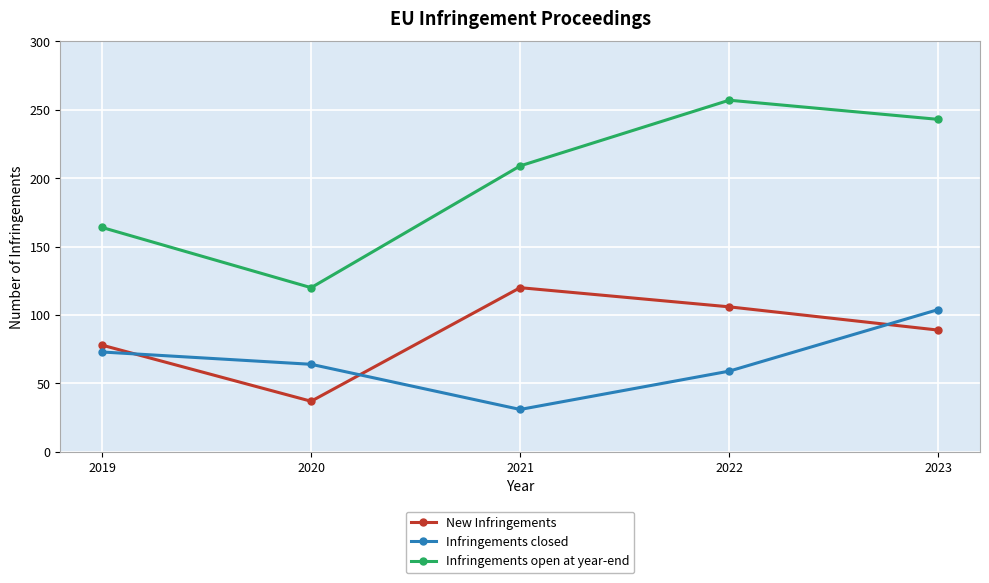

Count the number of categories in the chart.

5